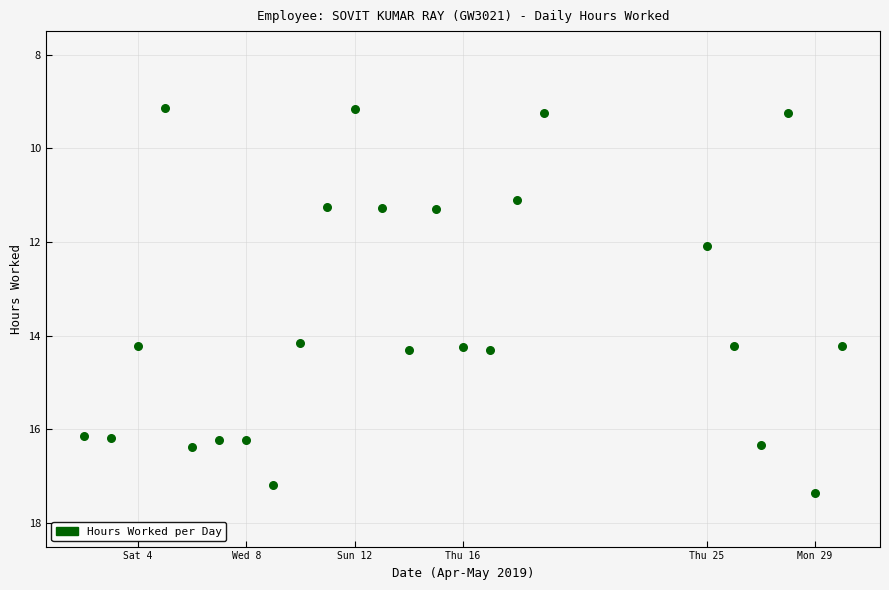

What is the range of X values (max minus min)?

28.0